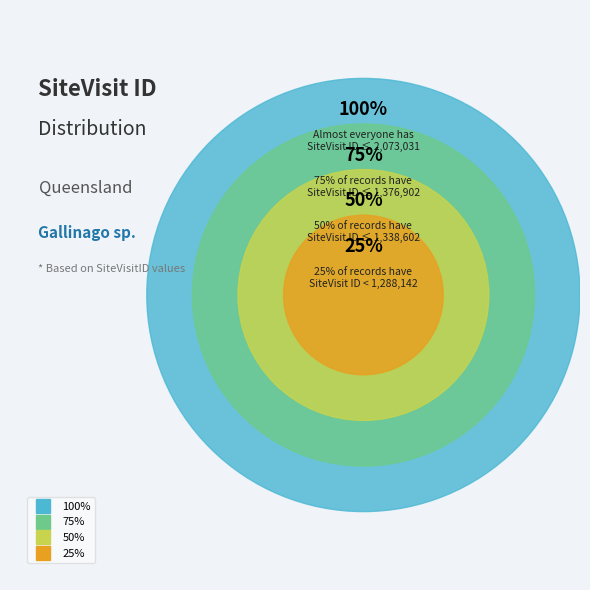

Is the sum of 7 and 11 greater than half?

No